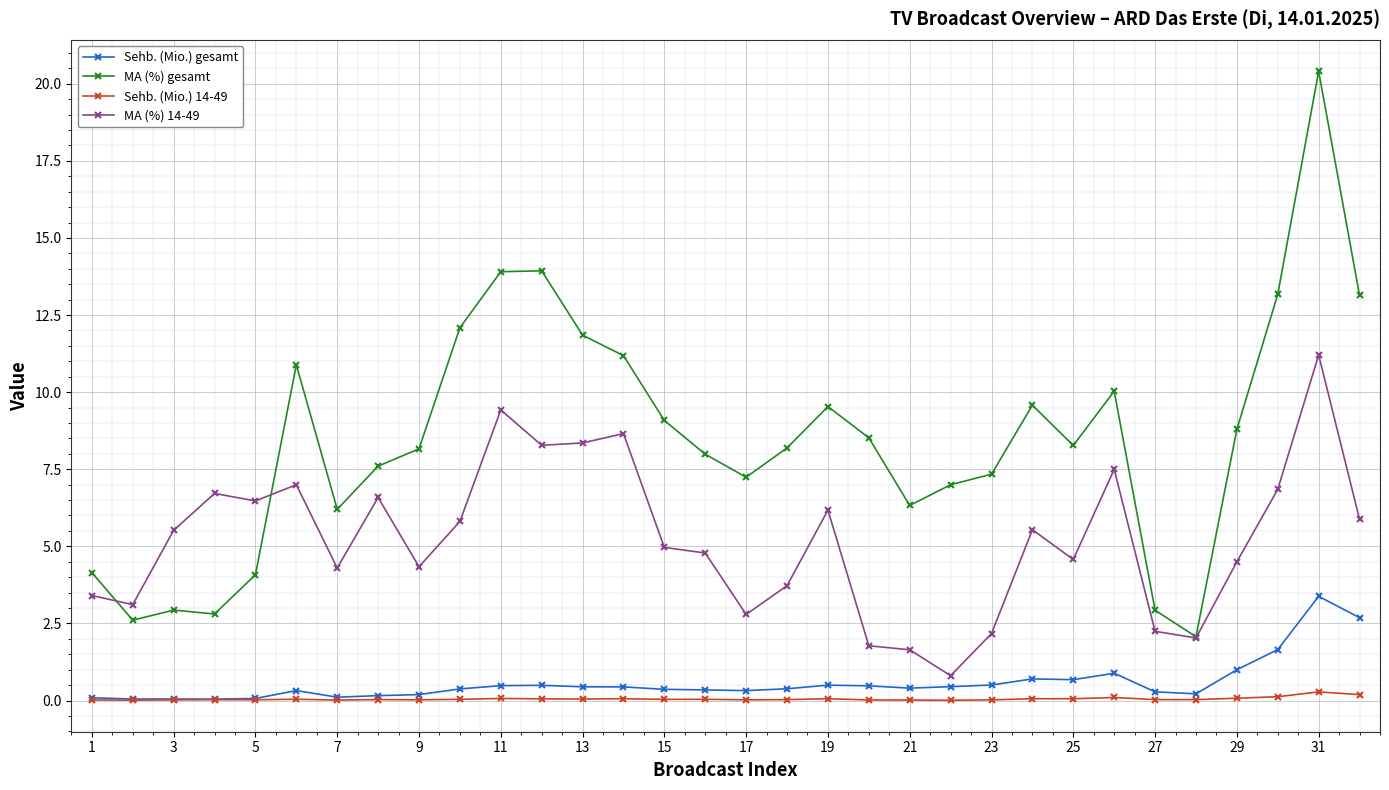

What are all the series names shown in the legend?

Sehb. (Mio.) gesamt, MA (%) gesamt, Sehb. (Mio.) 14-49, MA (%) 14-49